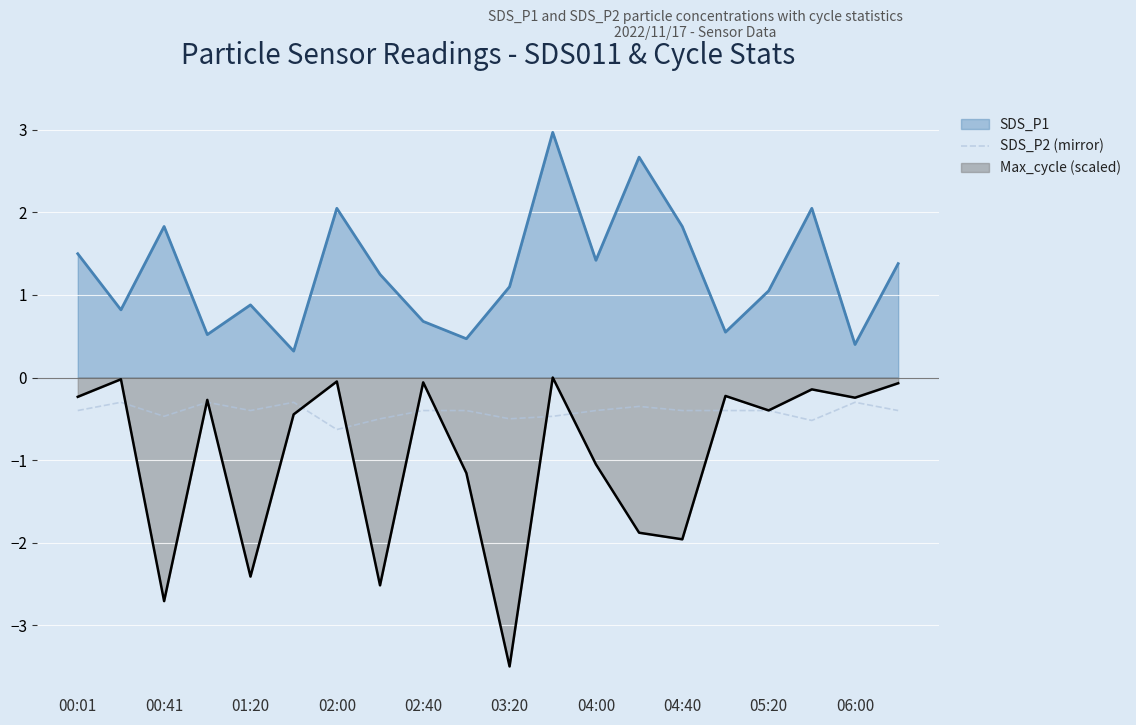

True or false: the data has more than 0 interior local peaks.

True